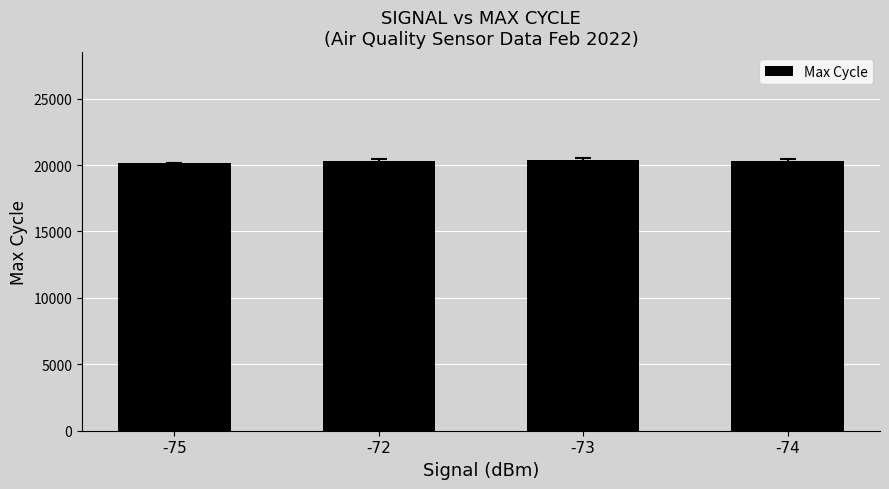

What is the change in value from -75 to -72?

+123.0